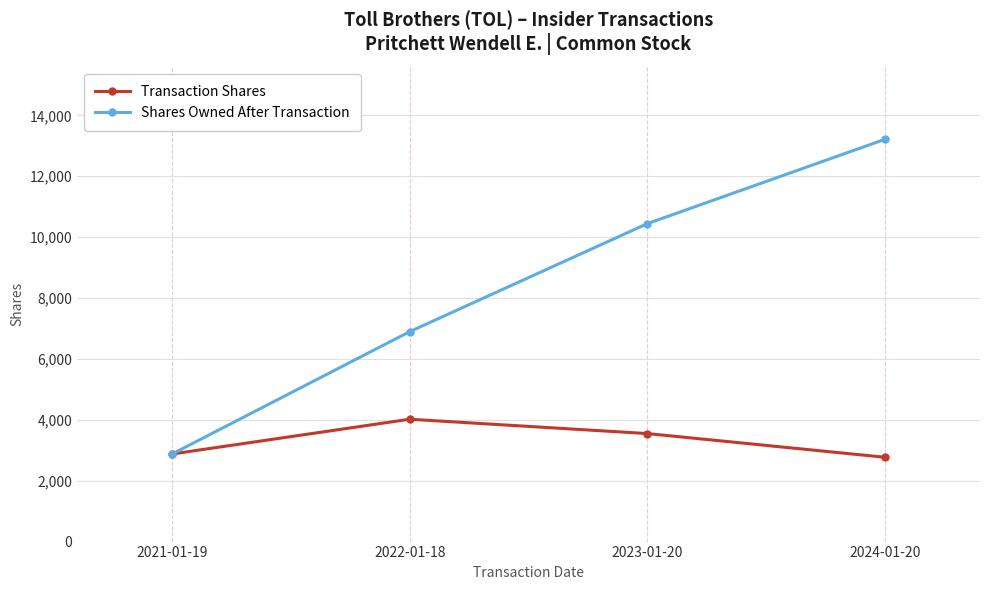

How many lines are shown in the chart?

2